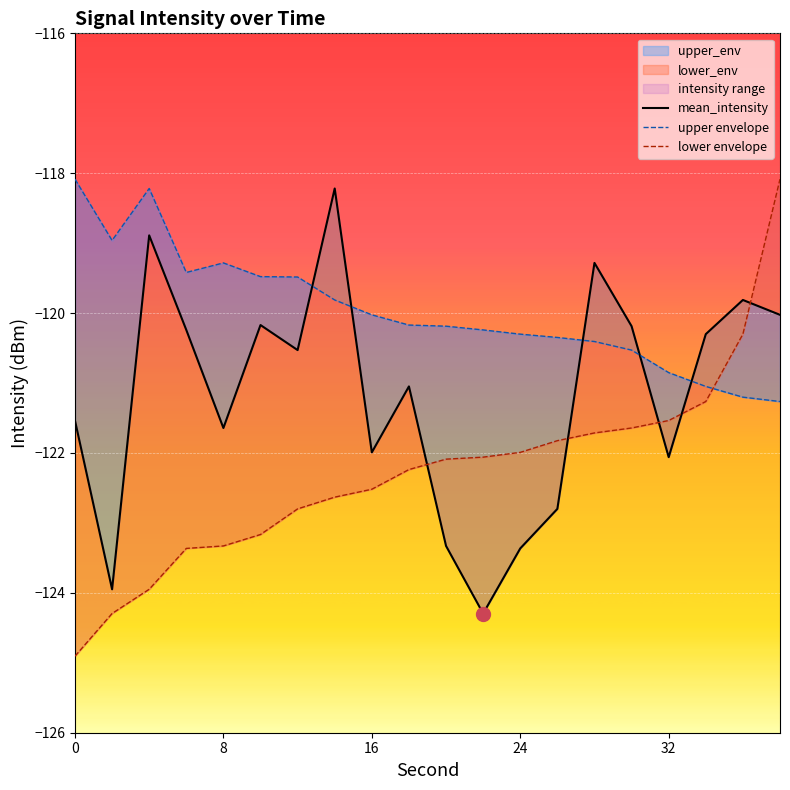

At which label is upper envelope closest to -119?

8